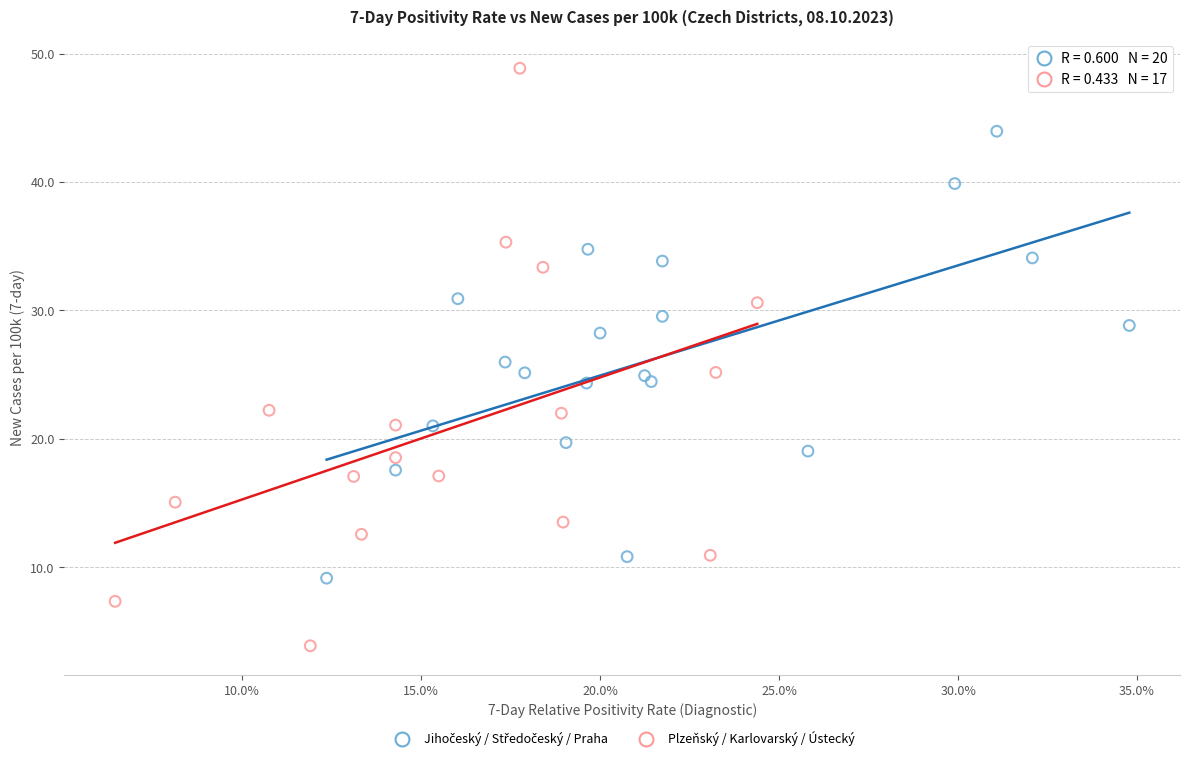

Which series reaches the maximum Y coordinate?

Plzeňský / Karlovarský / Ústecký